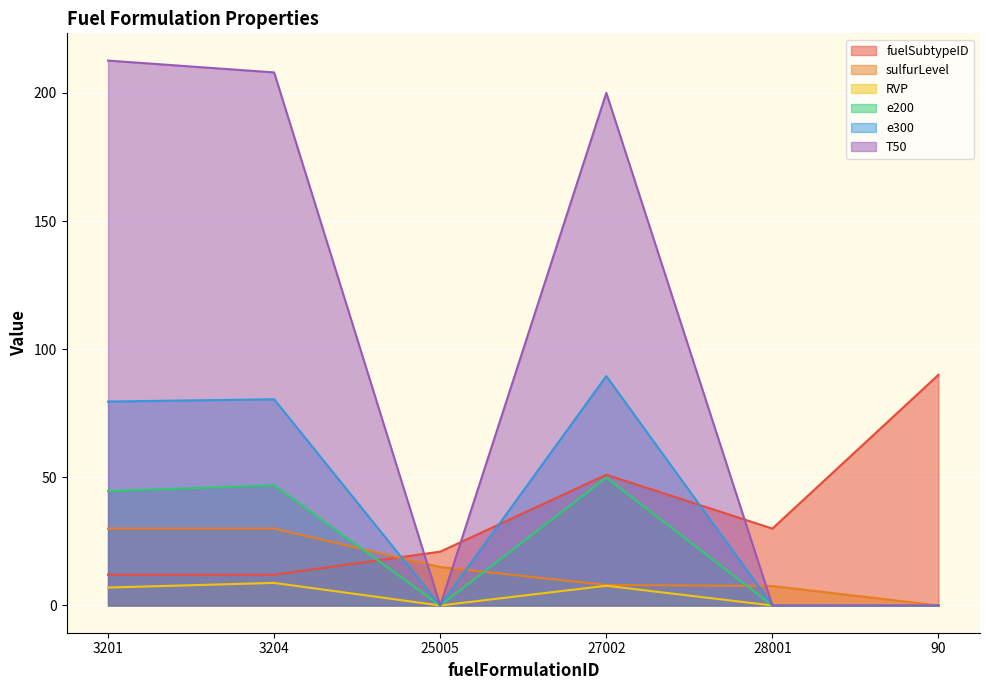

Read the e200 value at 3201.

44.6